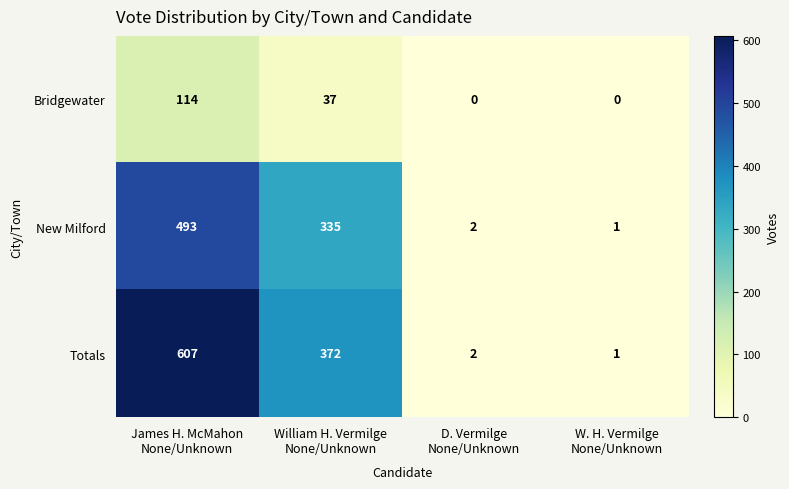

What is the greatest value displayed?

607